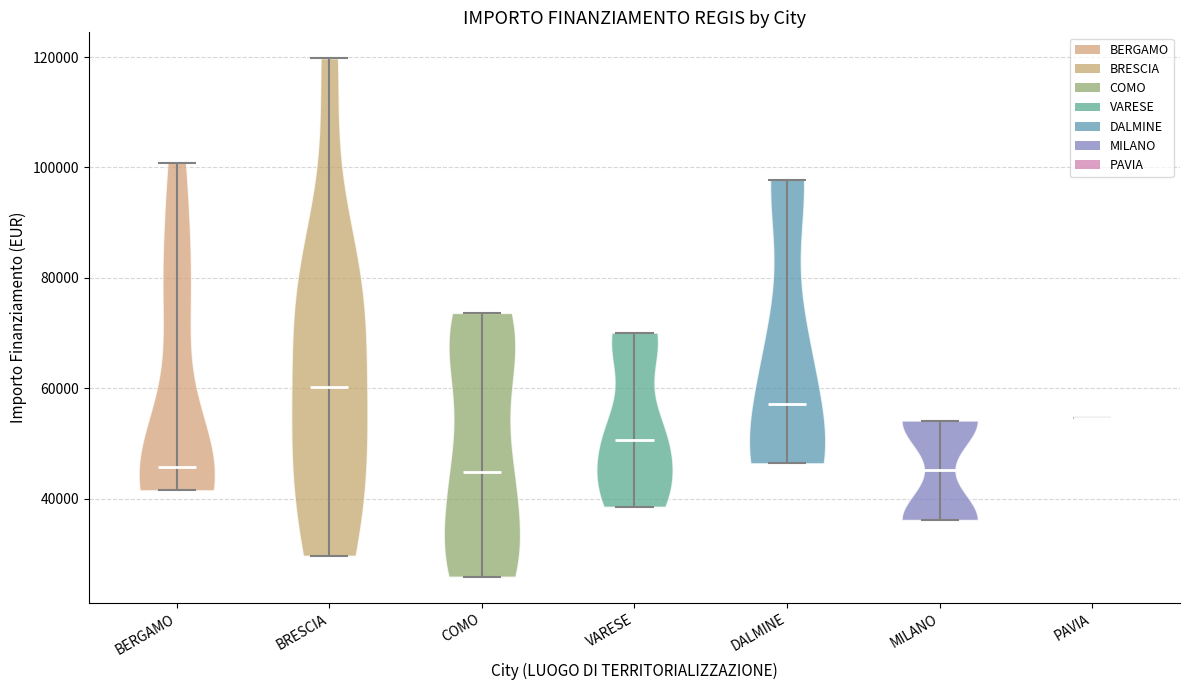

Where does the median line of the violin for DALMINE sit on the y-axis? The values are not printed on the chart, so give them approximately, as read against the axis.

58000